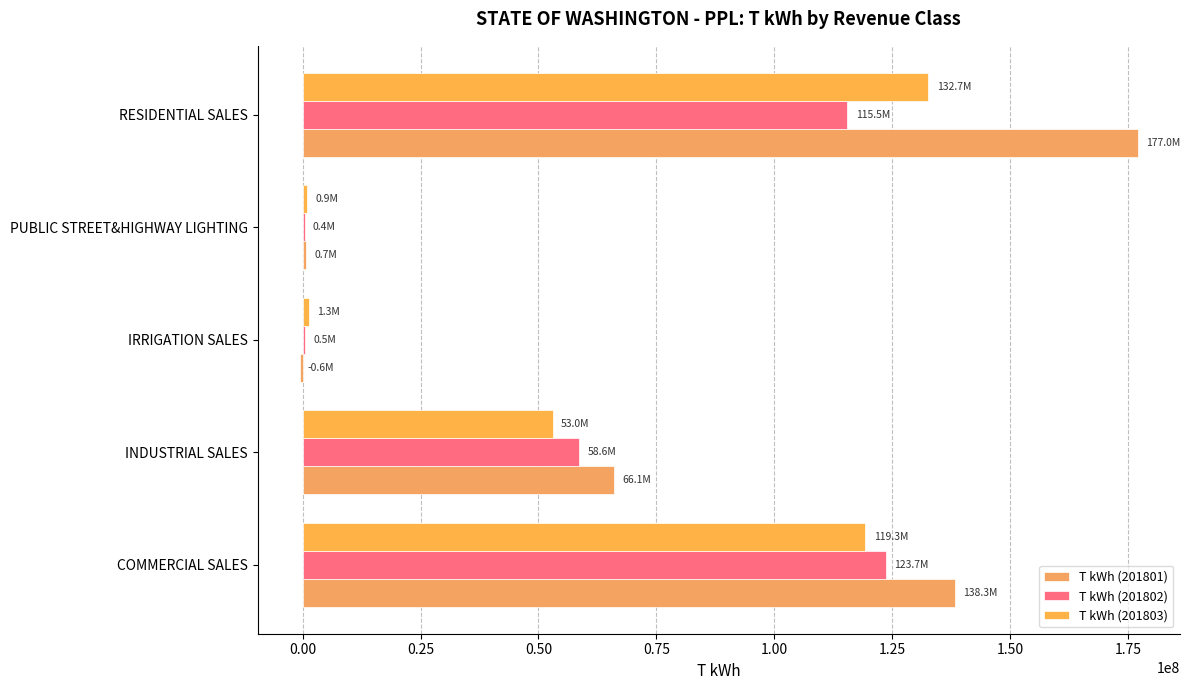

Reading left to right, list all the values displayed in this chart.

T kWh (201801): 138318694	66088330	-630443	694475	177018697
T kWh (201802): 123696835	58577603	523180	419823	115493672
T kWh (201803): 119278145	53000988	1332404	903413	132665339